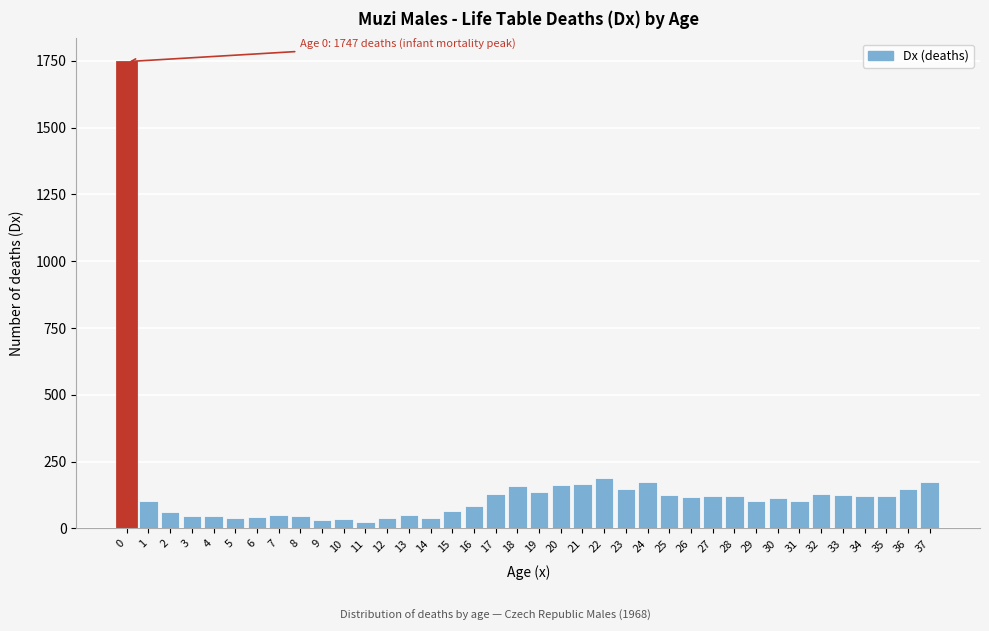

What is the difference between the maximum and minimum values?

1722